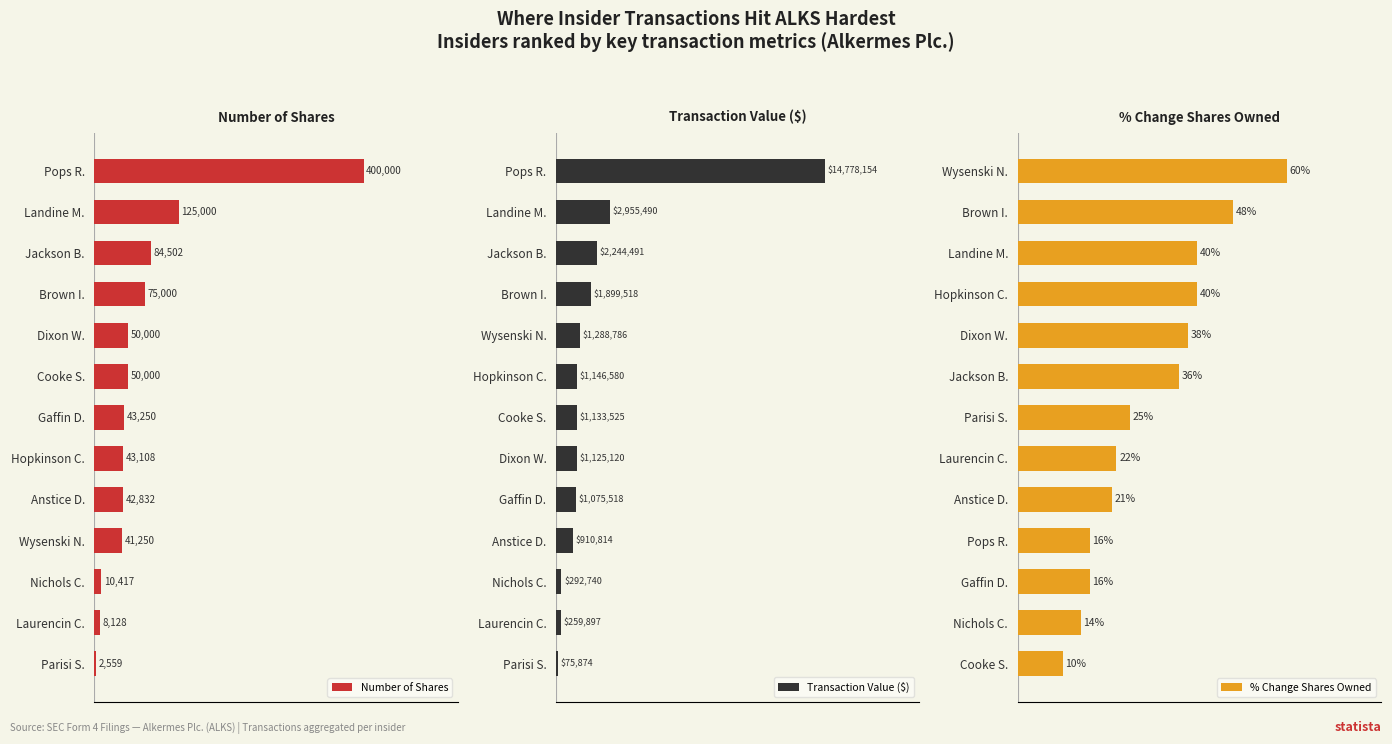

Count the number of categories in the chart.

13